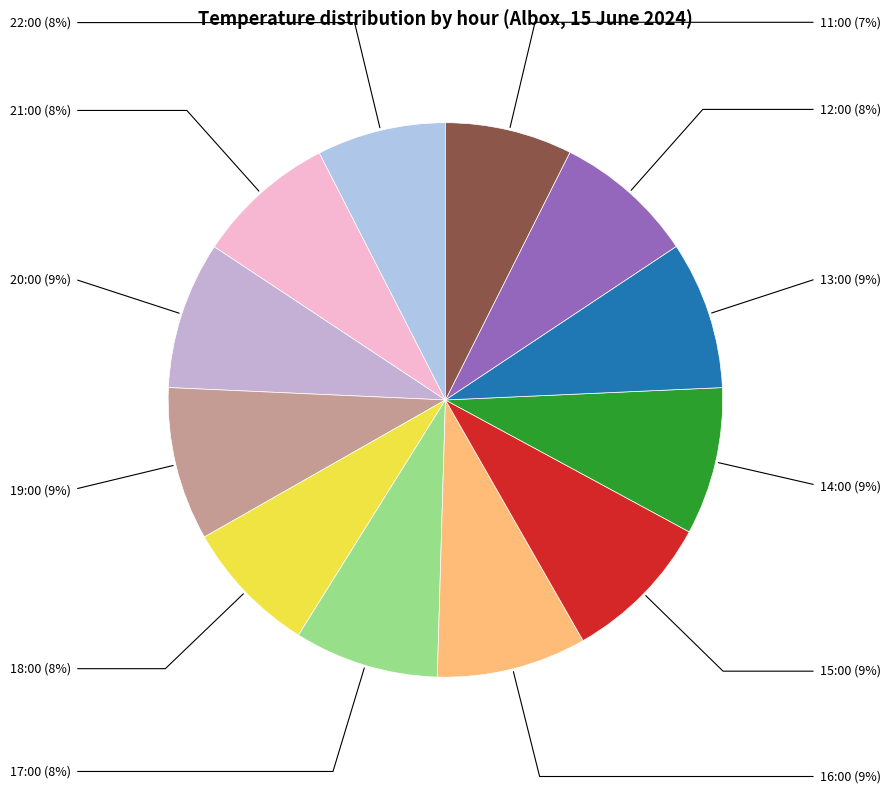

Does 17:00 represent more than half of the total?

No